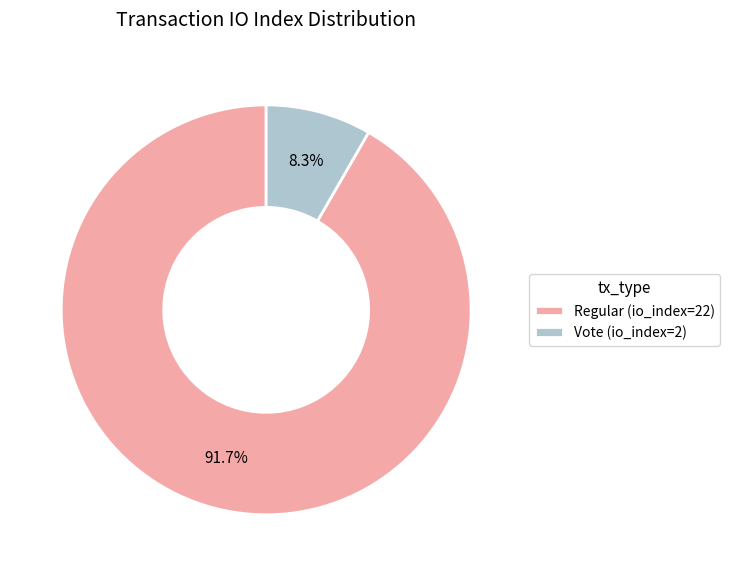

Which category has the smallest portion of the pie?

Vote (io_index=2)